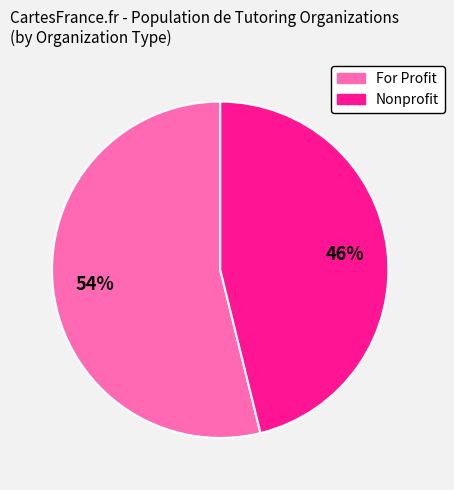

To the nearest percent, what is the difference between the largest and smallest slice percentages?

8%